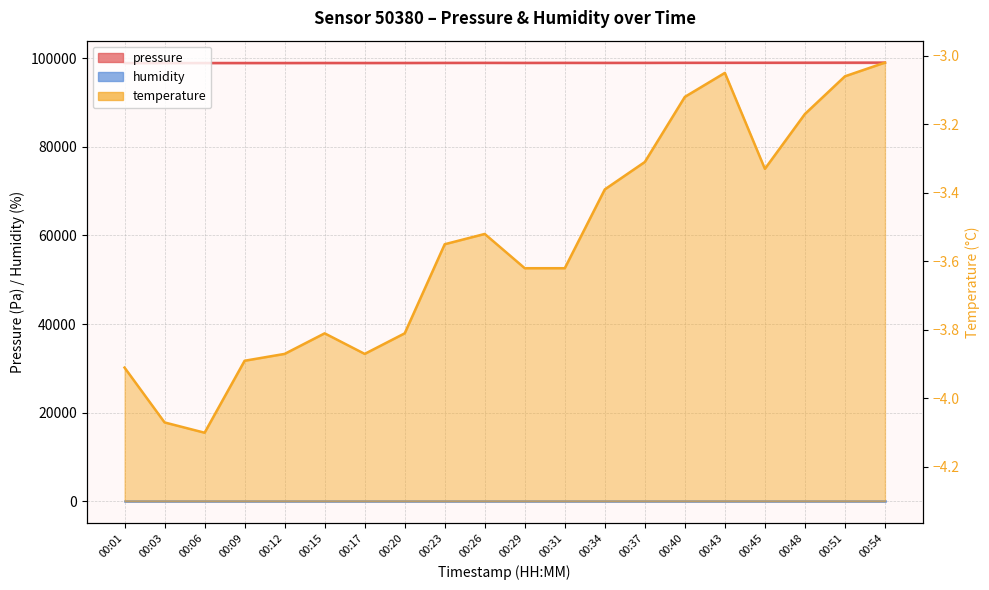

True or false: temperature and pressure cross at least once.

False